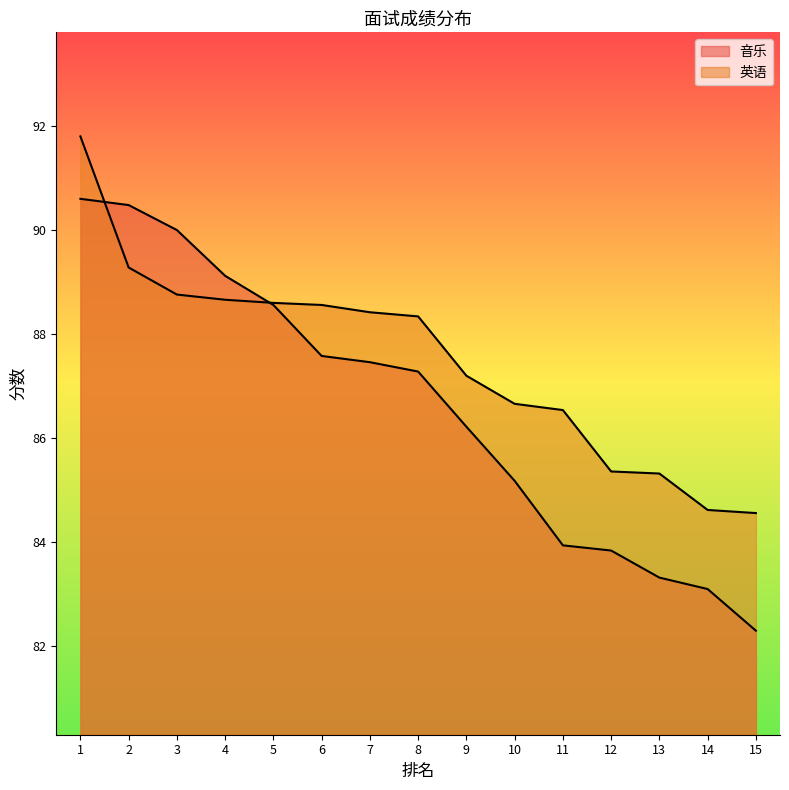

True or false: 英语 and 音乐 cross at least once.

True